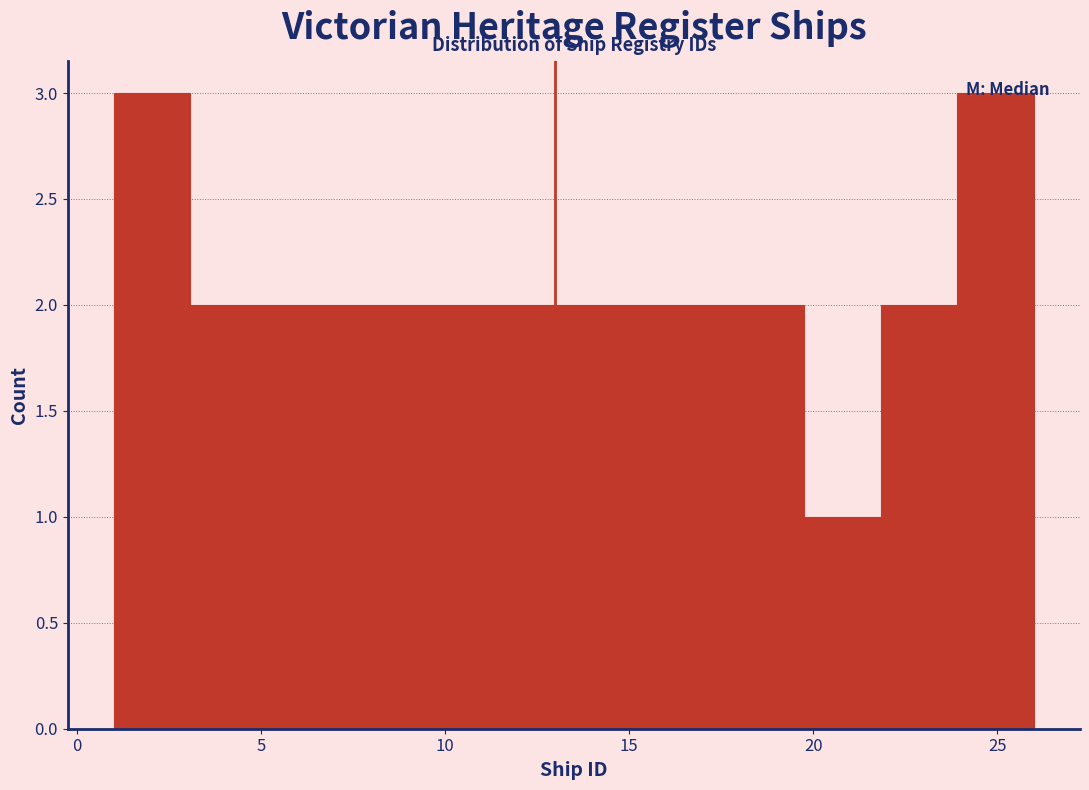

What is the height of the bar covering 15.5 to 17.5 on the x-axis? Neither the bar edges nor the heights are printed on the chart, so give them approximately, as read against the axes.

2